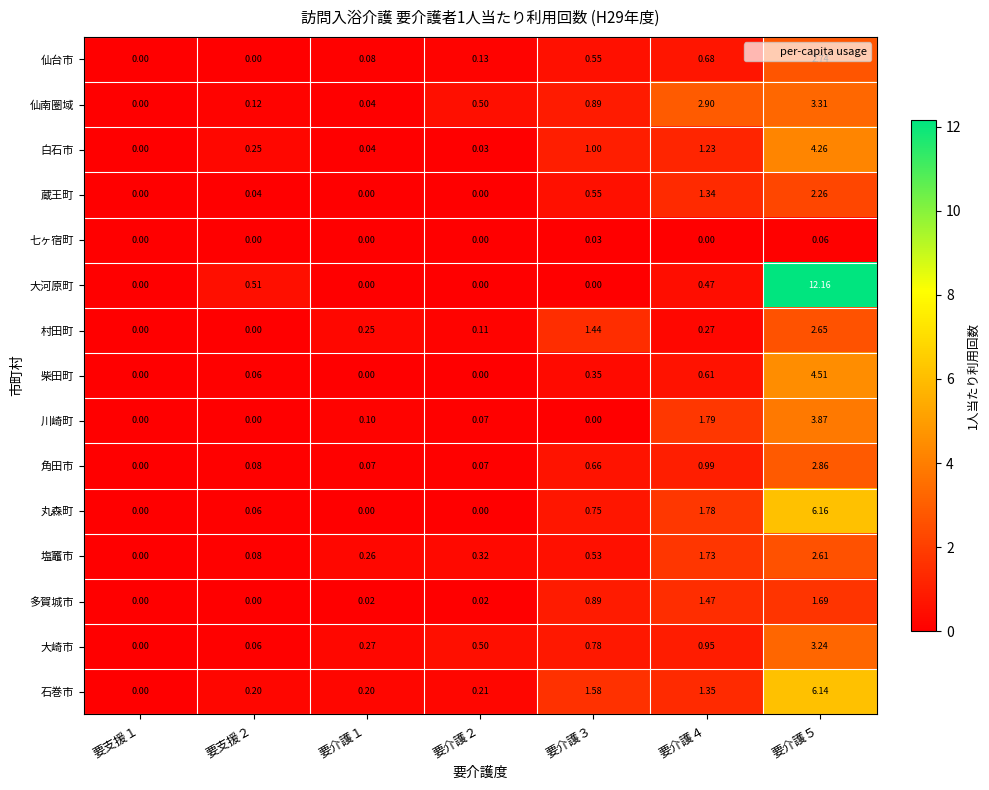

What is the total value across all series at 要介護５?

58.5